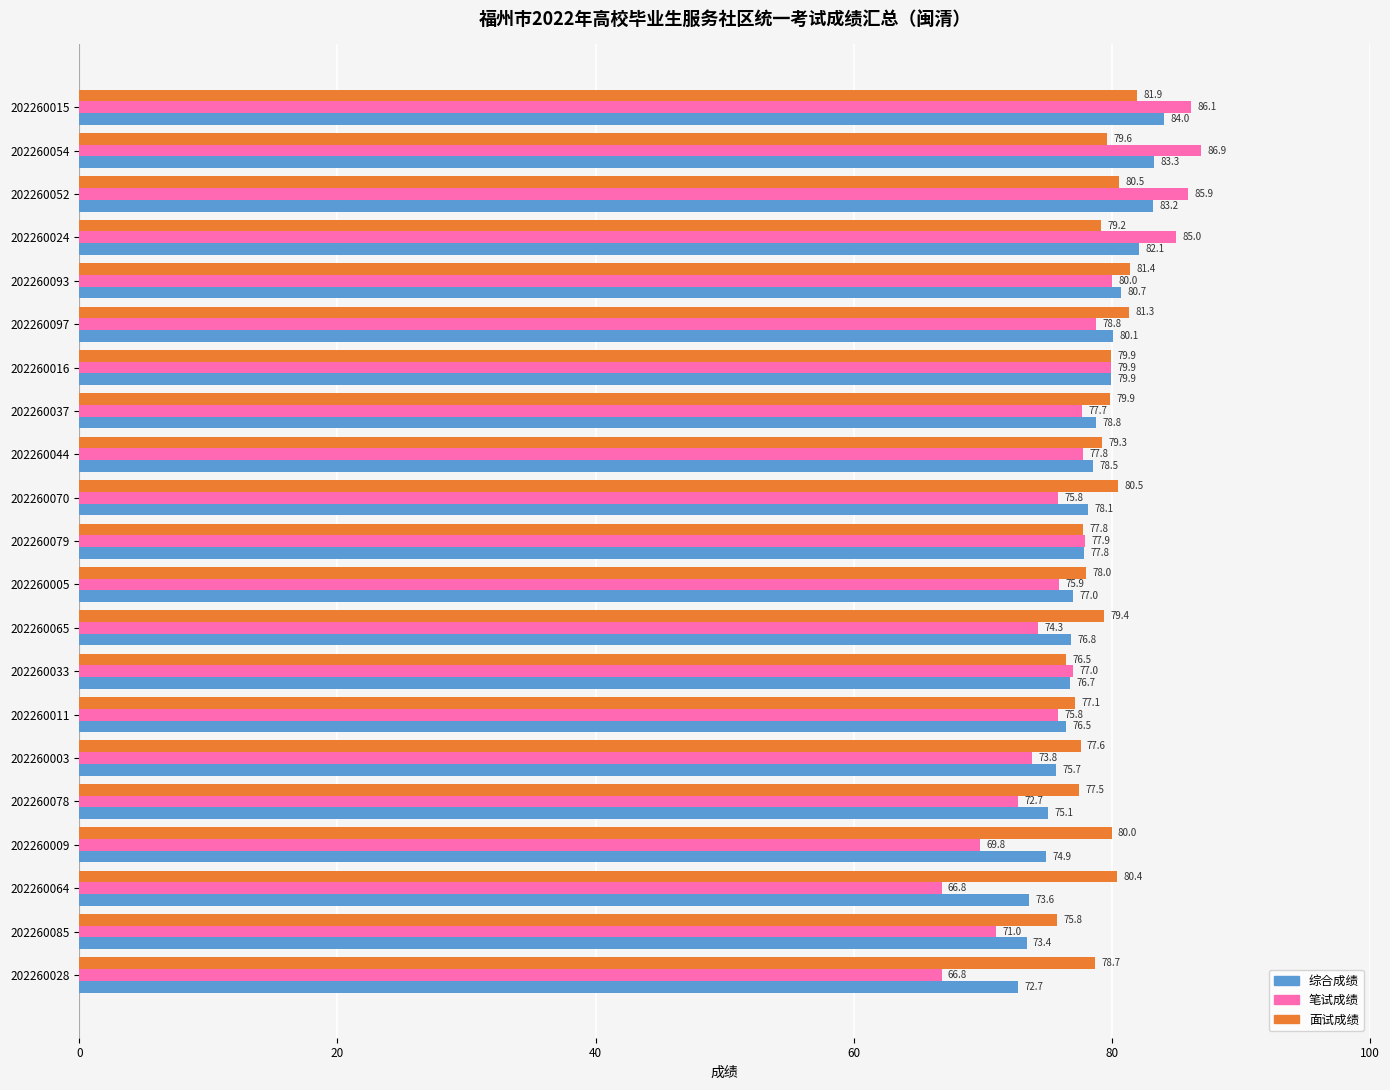

What is the difference between the second highest and minimum values in the 面试成绩 series?

5.7